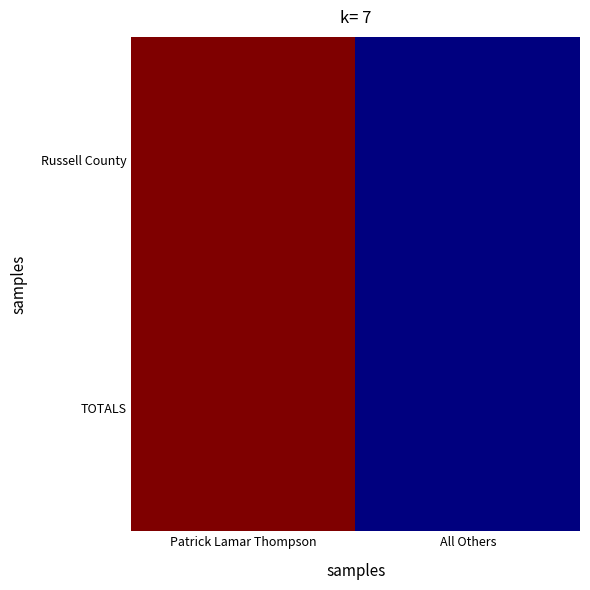

Which series changed the most between Patrick Lamar Thompson and All Others?

Russell County